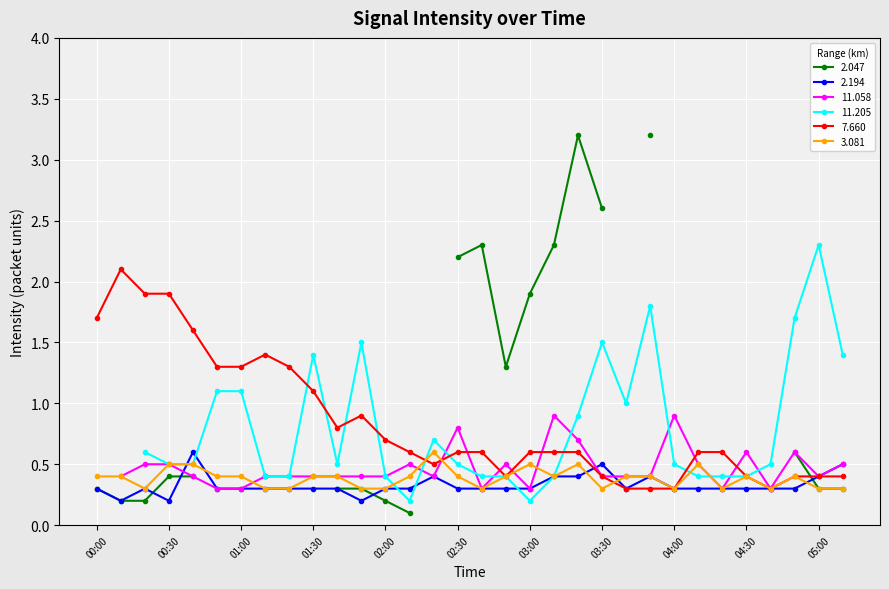

What is the maximum value for 7.660?

2.1